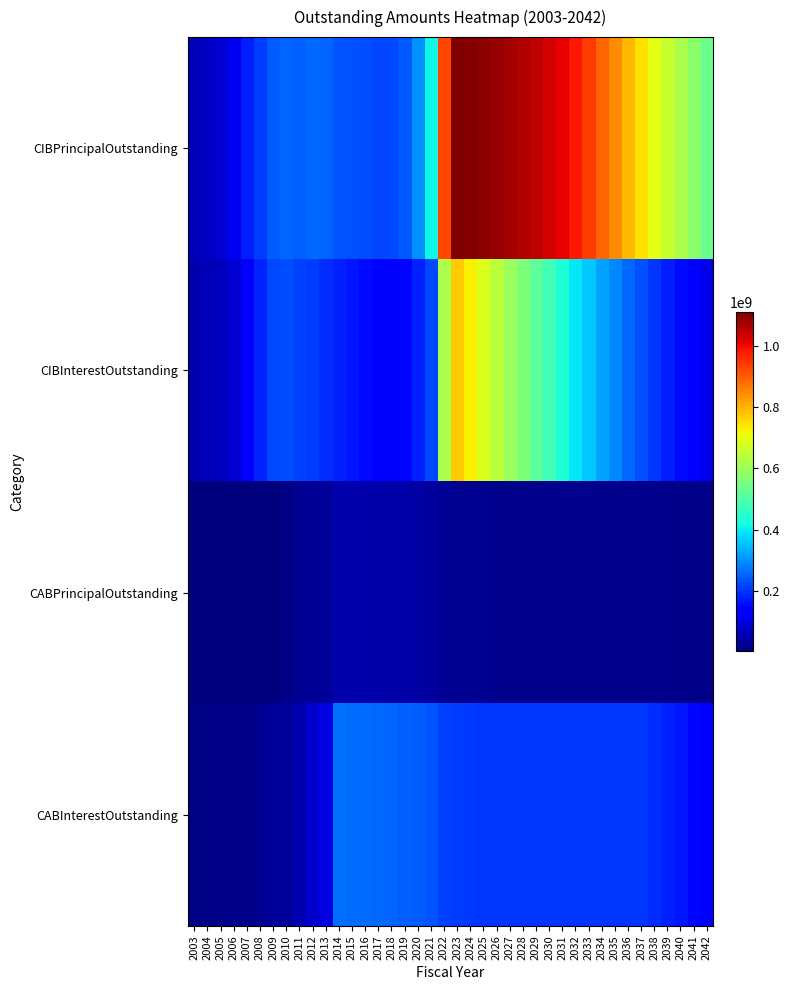

Reading left to right, what are all the values shown in this chart?

CIBPrincipalOutstanding: 2003=63540000.0	2004=69190000.0	2005=84035000.0	2006=112350000.0	2007=172580000.0	2008=208910000.0	2009=242465000.0	2010=252435000.0	2011=249190000.0	2012=255855000.0	2013=250890000.0	2014=234580000.0	2015=230080000.0	2016=224800000.0	2017=215595000.0	2018=222425000.0	2019=238422000.0	2020=302029000.0	2021=413835000.0	2022=927027000.0	2023=1111841000.0	2024=1105097000.0	2025=1096040000.0	2026=1086075000.0	2027=1074686000.0	2028=1061603000.0	2029=1046996000.0	2030=1029185000.0	2031=1010580000.0	2032=985705000.0	2033=941130000.0	2034=894560000.0	2035=845980000.0	2036=795330000.0	2037=744495000.0	2038=700000000.0	2039=660330000.0	2040=618460000.0	2041=575905000.0	2042=532520000.0
CIBInterestOutstanding: 2003=52267912.5	2004=57082414.1	2005=66016525.1	2006=84343869.0	2007=137681851.6	2008=182591495.3	2009=222284601.8	2010=225403331.2	2011=212835074.2	2012=207177040.3	2013=192607455.4	2014=176818502.6	2015=165637073.8	2016=154300108.8	2017=140248362.6	2018=143120508.8	2019=147769613.6	2020=176979769.2	2021=223031311.4	2022=622320479.3	2023=773077493.8	2024=729292620.2	2025=685826535.8	2026=642780378.0	2027=600174444.6	2028=558113093.5	2029=516673032.3	2030=475978344.0	2031=436106887.7	2032=397191031.4	2033=359384575.2	2034=323568643.9	2035=289797500.2	2036=258078068.9	2037=228490325.1	2038=201079243.9	2039=175489387.6	2040=151443706.4	2041=129014525.1	2042=108131093.8
CABPrincipalOutstanding: 2003=3289944.6	2004=3289944.6	2005=3531624.4	2006=3576624.4	2007=4186607.8	2008=5581581.5	2009=6281439.2	2010=8884642.1	2011=23998490.1	2012=27843302.9	2013=30716553.9	2014=47166438.3	2015=46995861.9	2016=46825993.0	2017=46496131.0	2018=44861523.2	2019=43002513.8	2020=41259181.5	2021=36340527.9	2022=26035067.4	2023=22560924.6	2024=21745729.9	2025=21008369.2	2026=20438311.4	2027=20295848.5	2028=19610914.2	2029=19210996.0	2030=18948822.6	2031=18948822.6	2032=18948822.6	2033=18948822.6	2034=18948822.6	2035=18948822.6	2036=18948822.6	2037=18886542.6	2038=18519290.1	2039=17601563.9	2040=15757553.6	2041=13940528.9	2042=12178381.4
CABInterestOutstanding: 2003=10885055.3	2004=10885055.3	2005=12128375.7	2006=12233375.7	2007=14373392.2	2008=20628418.6	2009=30748560.8	2010=32690357.9	2011=54186509.9	2012=78111697.0	2013=102118446.2	2014=263363561.7	2015=262914138.1	2016=262354007.0	2017=255698868.9	2018=251018476.8	2019=247997486.2	2020=244785818.6	2021=233419472.1	2022=214064932.6	2023=206909075.3	2024=204174270.1	2025=202171630.8	2026=201676688.6	2027=201634151.5	2028=201384085.8	2029=201209004.0	2030=201076177.3	2031=201076177.3	2032=201076177.3	2033=201076177.3	2034=201076177.3	2035=201076177.3	2036=201076177.3	2037=199938457.3	2038=191680709.8	2039=177313436.2	2040=163772446.4	2041=149279471.1	2042=134056618.5